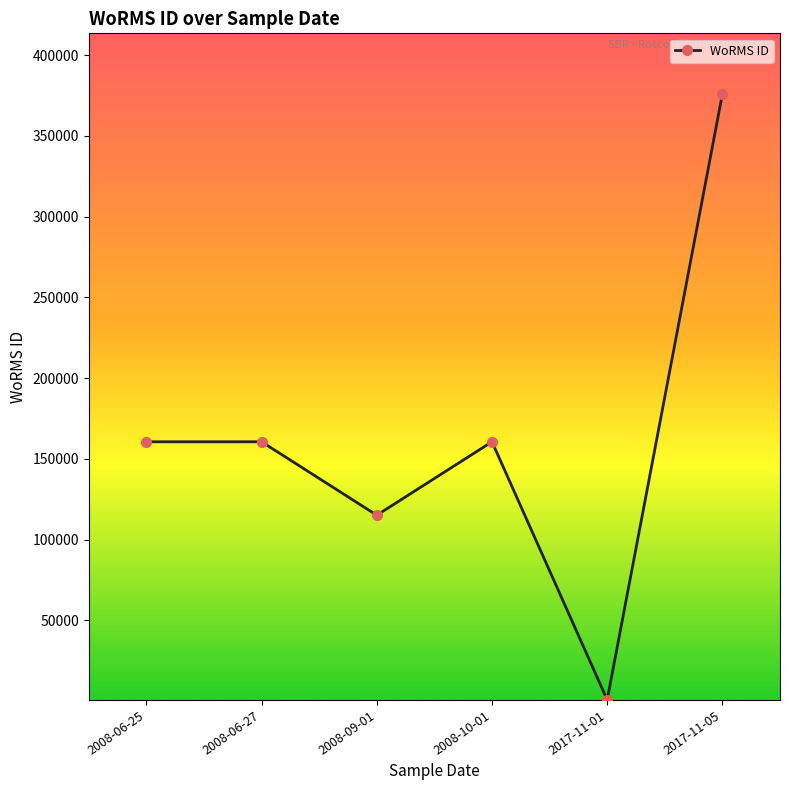

Which has a higher value, 2017-11-01 or 2008-09-01?

2008-09-01